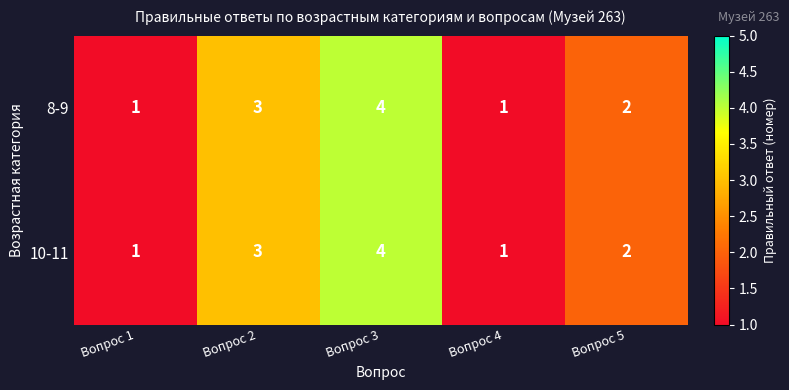

Reading left to right, what are all the values shown in this chart?

8-9: 1	3	4	1	2
10-11: 1	3	4	1	2